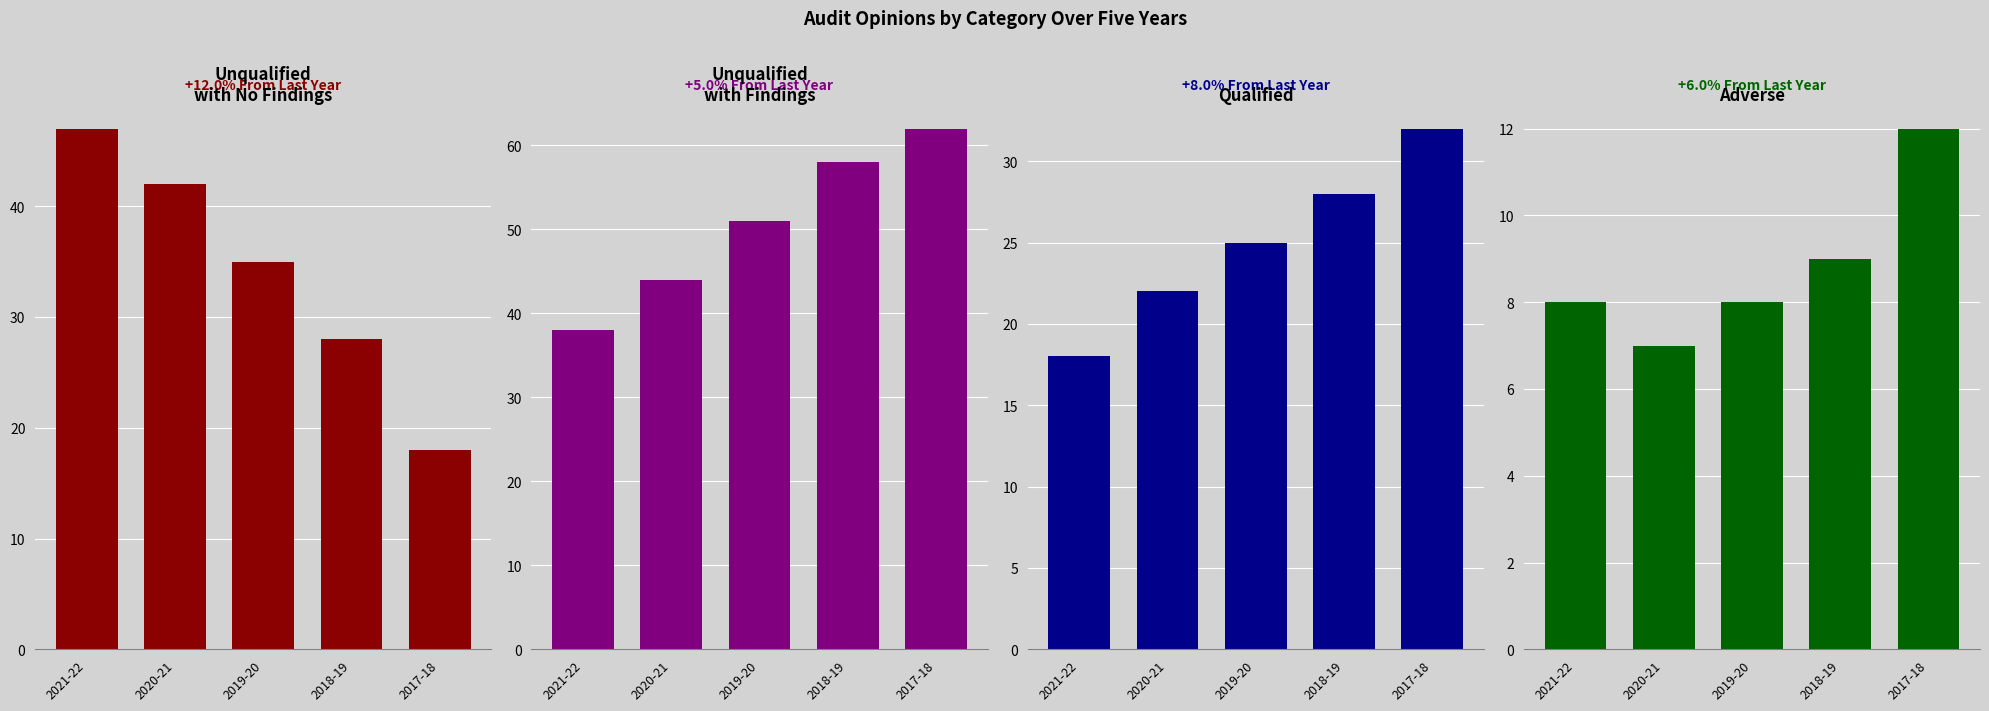

Which has a higher value, 2018-19 or 2021-22?

2021-22